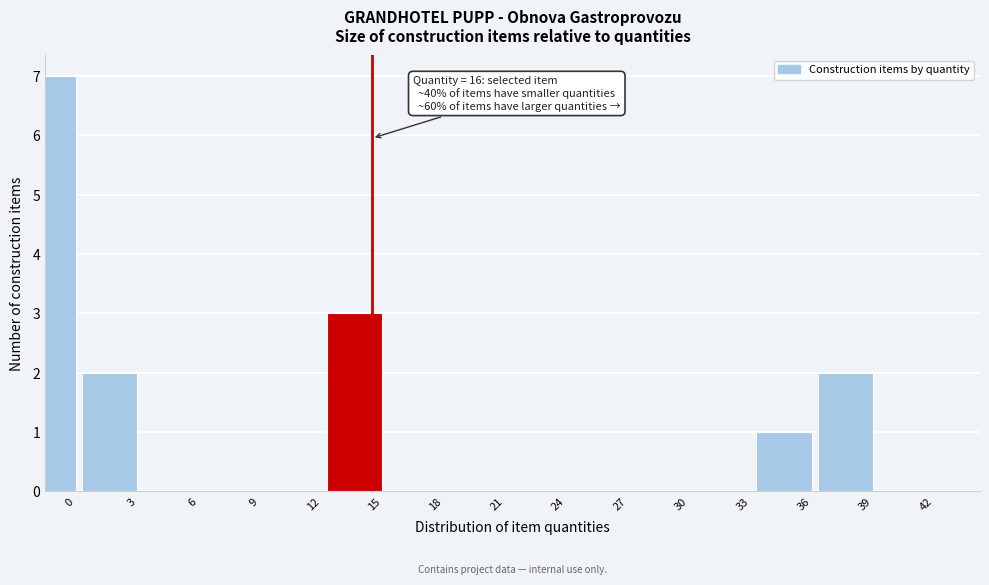

Reading left to right, list all the values displayed in this chart.

0=7	3=2	6=0	9=0	12=0	15=3	18=0	21=0	24=0	27=0	30=0	33=0	36=1	39=2	42=0